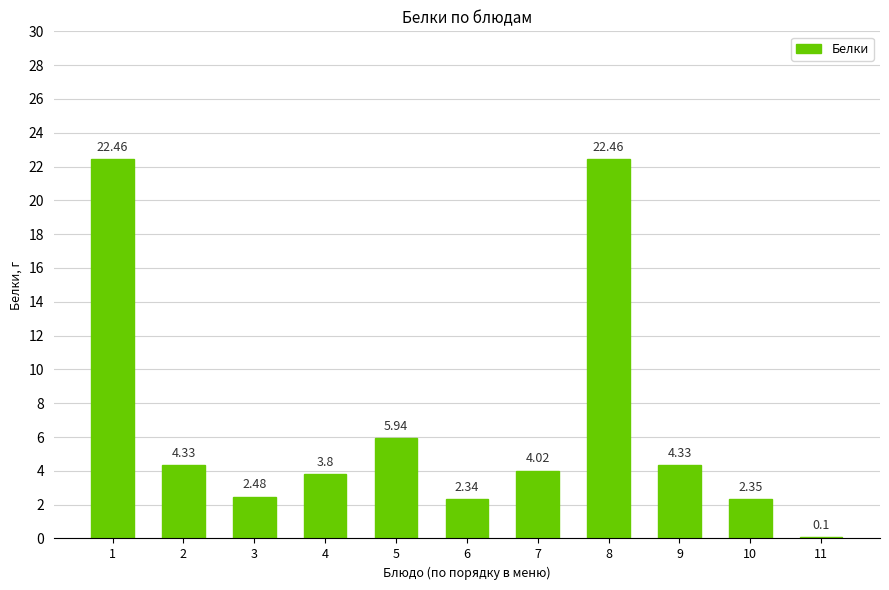

How many values exceed 4?

6